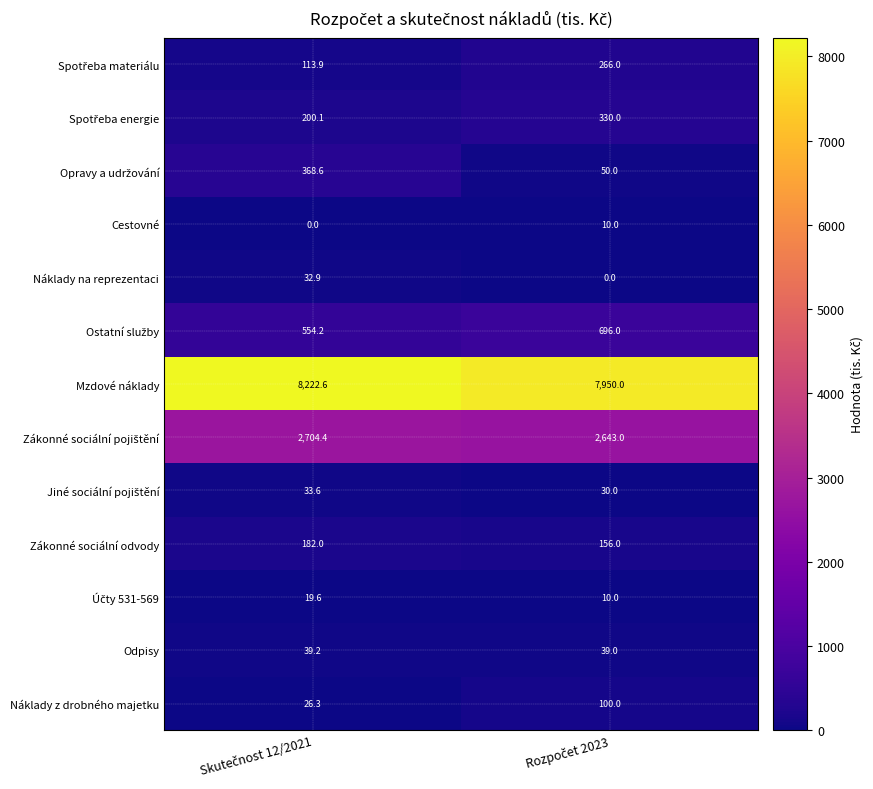

What is the average value of the Mzdové náklady series?

8086.3